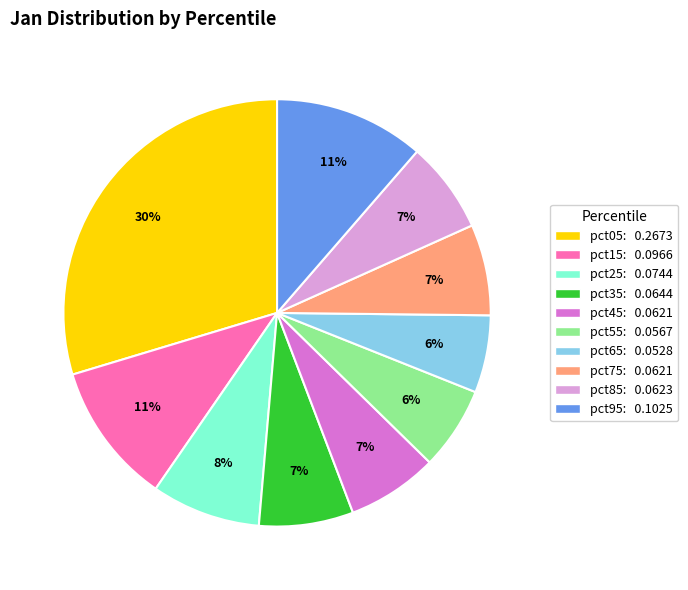

The pct05 slice represents 42% of the pie. True or false?

False